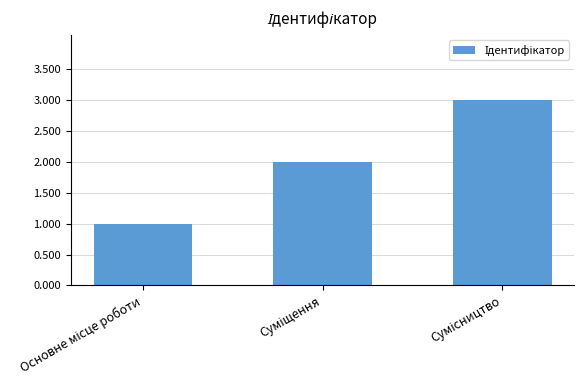

What is the greatest value displayed?

3